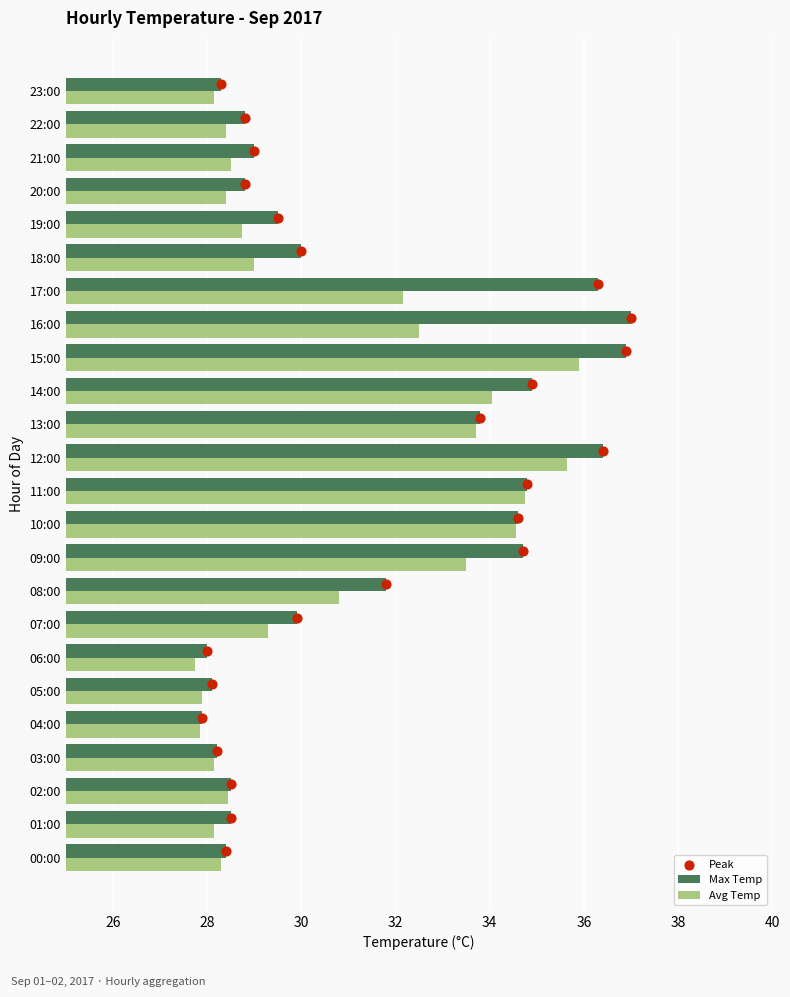

What are all the series names shown in the legend?

Max Temp, Avg Temp, Peak